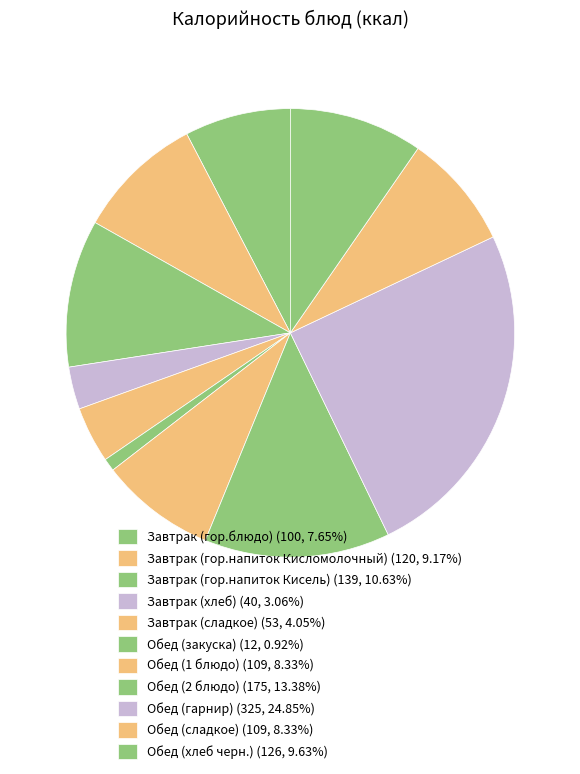

To the nearest percent, what is the combined percentage of Обед (закуска) and Обед (1 блюдо)?

9%